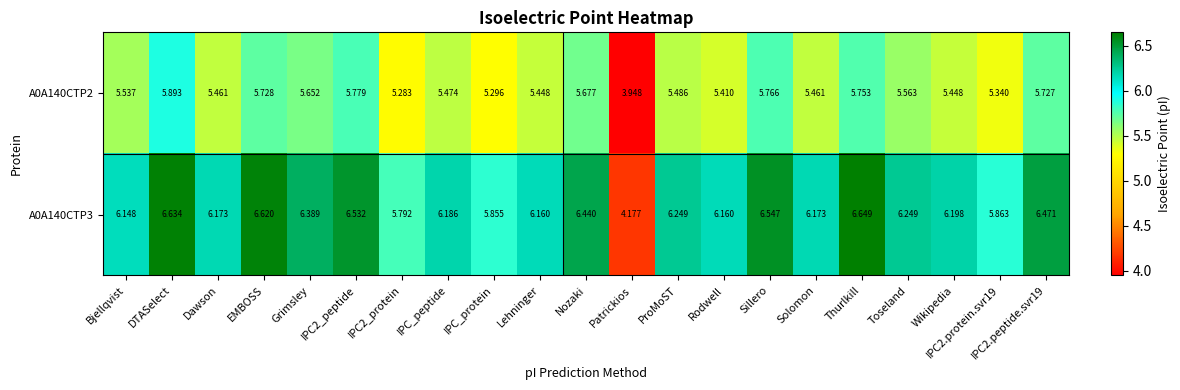

What is the total value across all series at IPC2_protein?

11.1